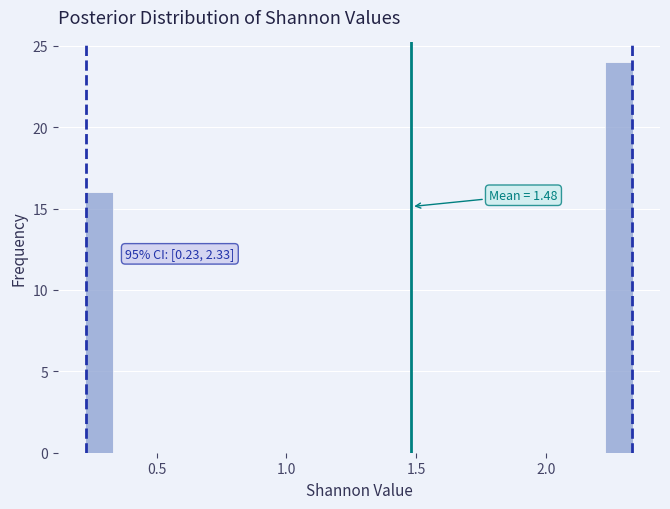

Around what value on the x-axis is the tallest bar? Give the approximate position of its centre, as read against the axis.

2.30